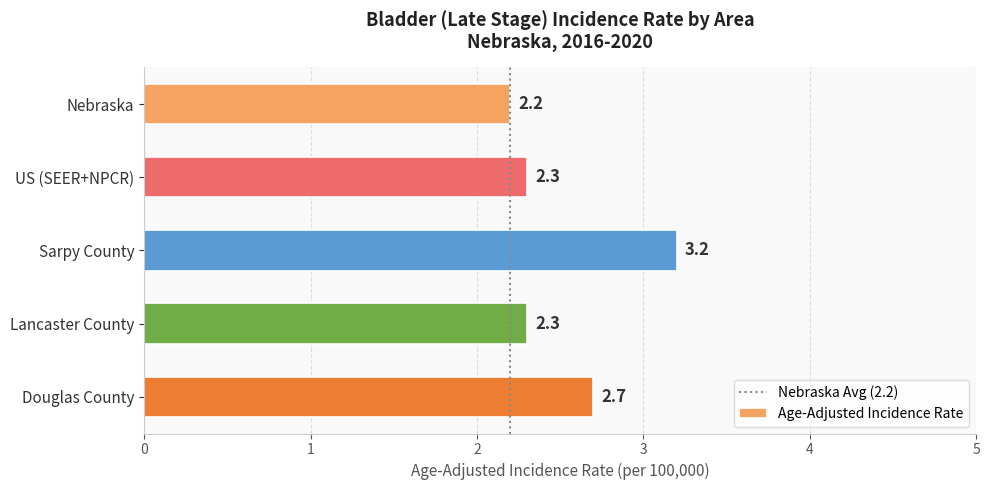

The value at US (SEER+NPCR) is 2.3. True or false?

True